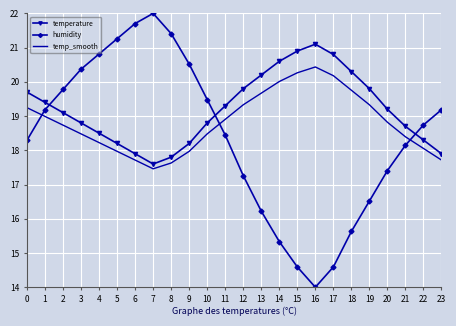

The value of temp_smooth at 16 is 28.5. True or false?

False